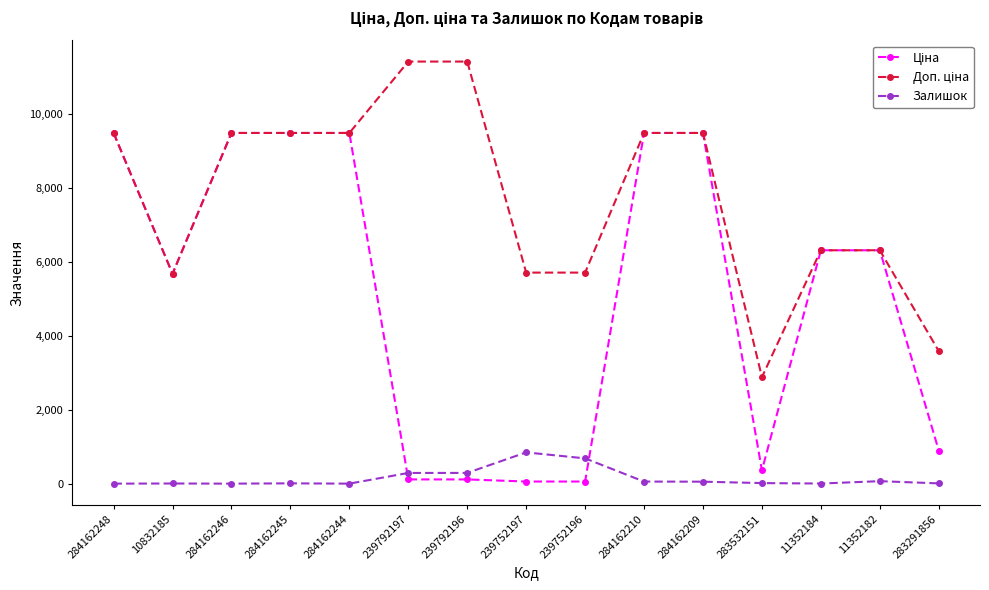

What is the highest value of the Залишок series?

845.0